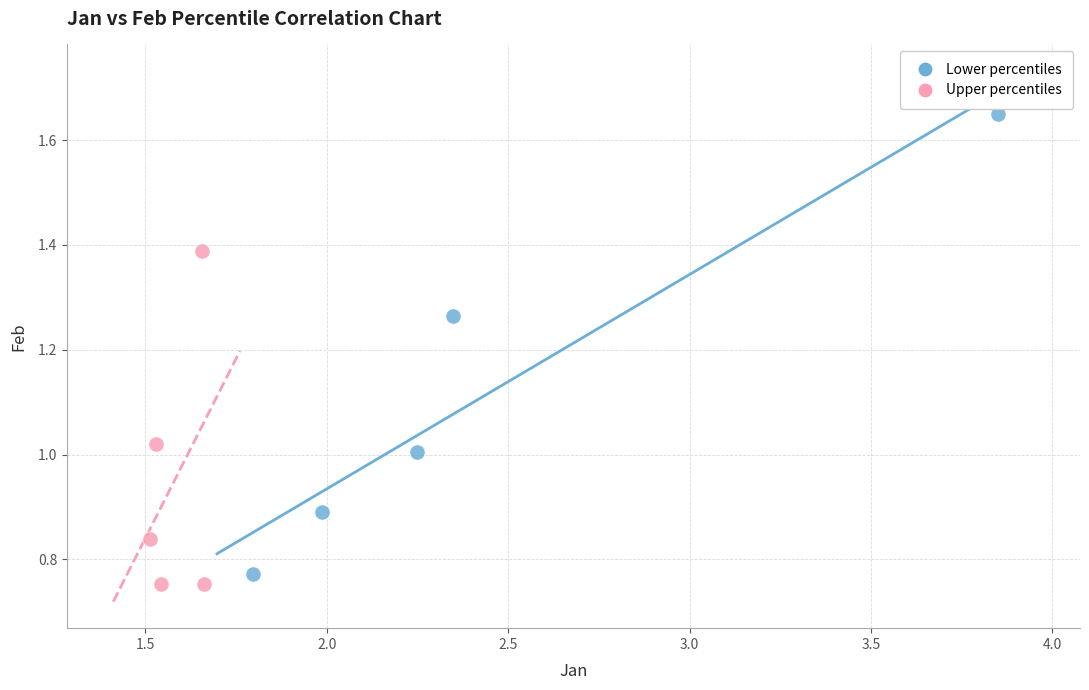

Which series reaches the maximum Y coordinate?

Lower percentiles